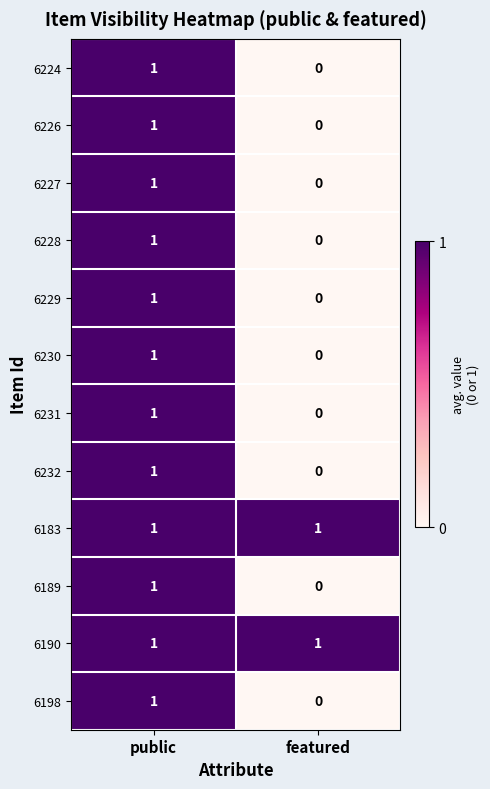

Reading left to right, transcribe all the data shown in this chart.

6224: 1	0
6226: 1	0
6227: 1	0
6228: 1	0
6229: 1	0
6230: 1	0
6231: 1	0
6232: 1	0
6183: 1	1
6189: 1	0
6190: 1	1
6198: 1	0